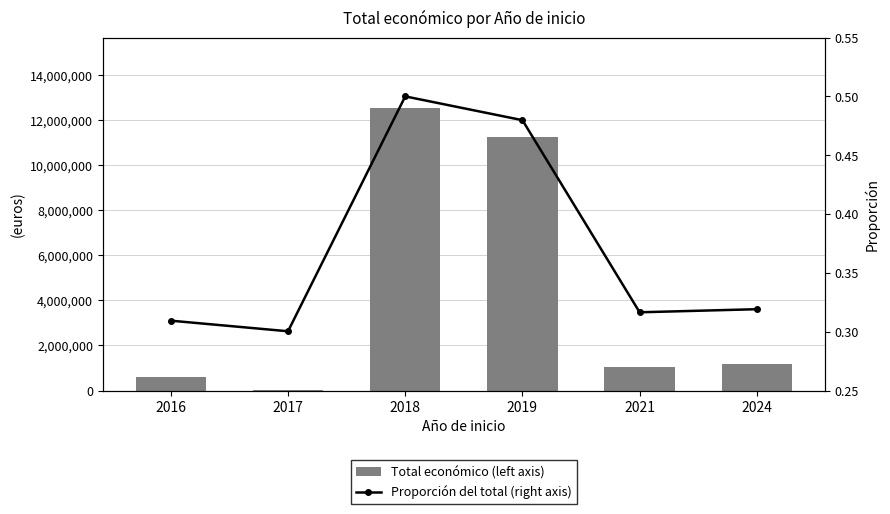

Reading left to right, transcribe all the data shown in this chart.

Total económico (left axis): 589119.0	24993.0	12529037.0	11262302.0	1035450.0	1199706.0
Proporción del total (right axis): 0.3	0.3	0.5	0.5	0.3	0.3